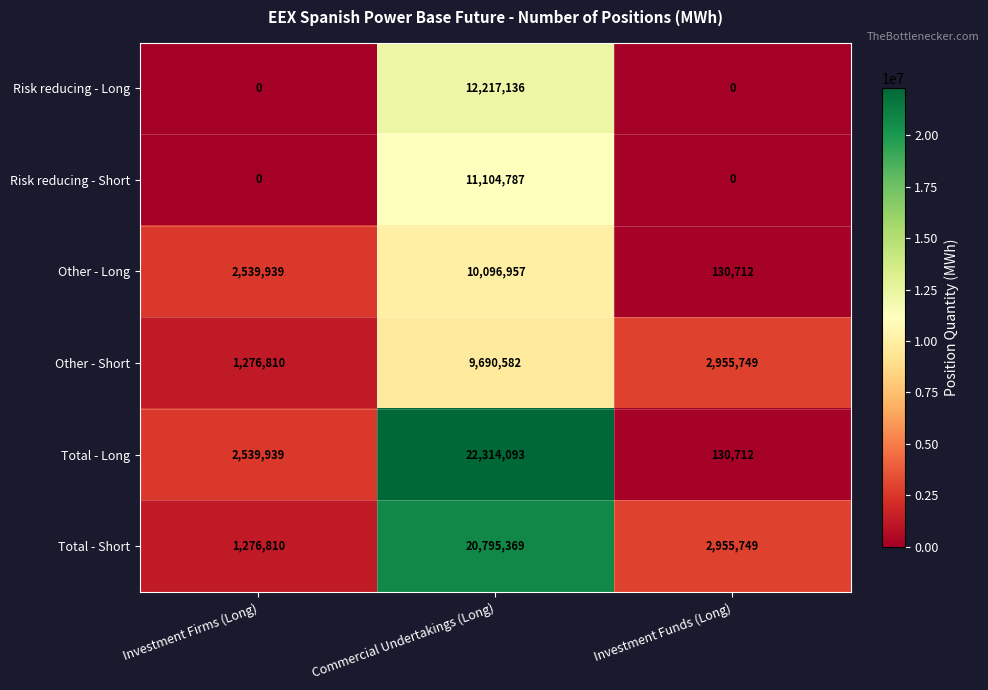

Rank the series by their maximum value, from highest to lowest.

Total - Long, Total - Short, Risk reducing - Long, Risk reducing - Short, Other - Long, Other - Short